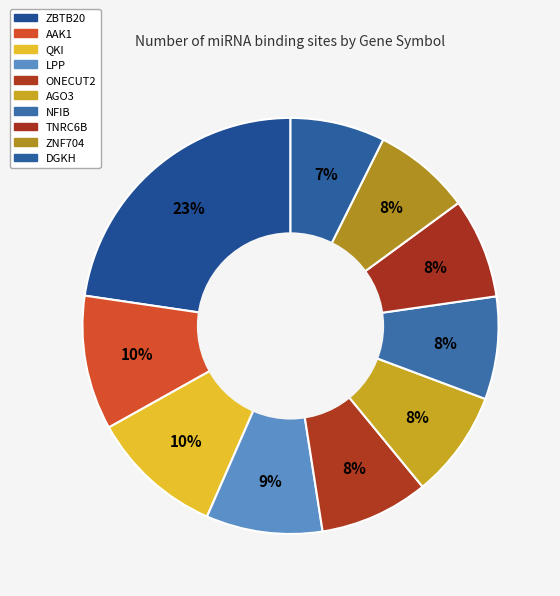

Is it true that QKI is 16% of the pie?

False